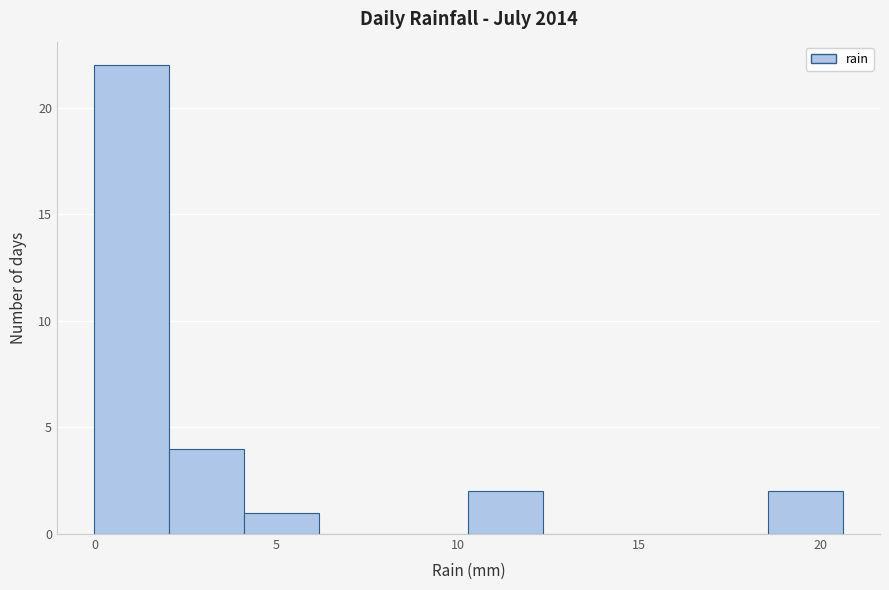

Reading left to right, transcribe this chart: for each bar, give the range it covers on the x-axis and its height. Neither the bar edges nor the heights are printed on the chart, so give them approximately, as read against the axes.

0.0 to 2.0: 22
2.0 to 4.0: 4
4.0 to 6.0: 1
6.0 to 8.0: 0
8.0 to 10.5: 0
10.5 to 12.5: 2
12.5 to 14.5: 0
14.5 to 16.5: 0
16.5 to 18.5: 0
18.5 to 20.5: 2